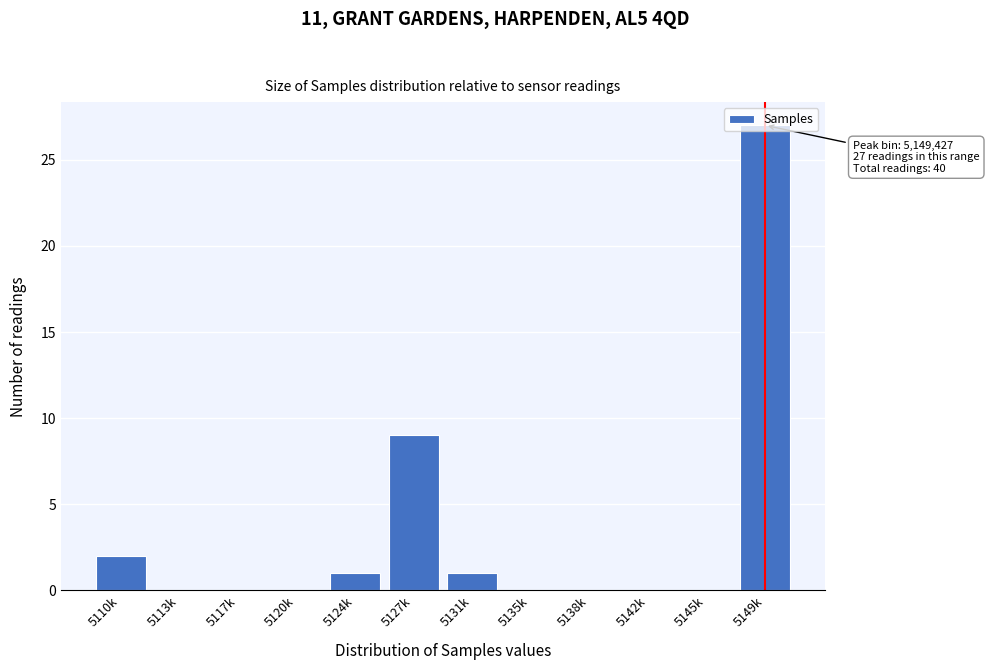

At which label is the value closest to 13?

5127k